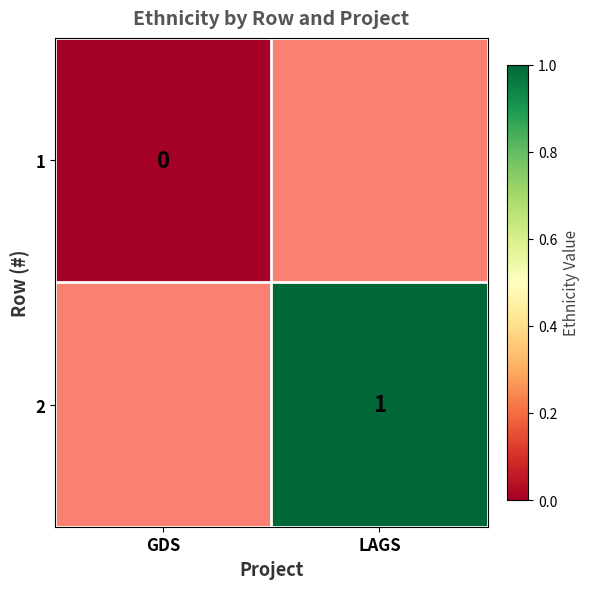

At how many categories does at least one series exceed 0?

1